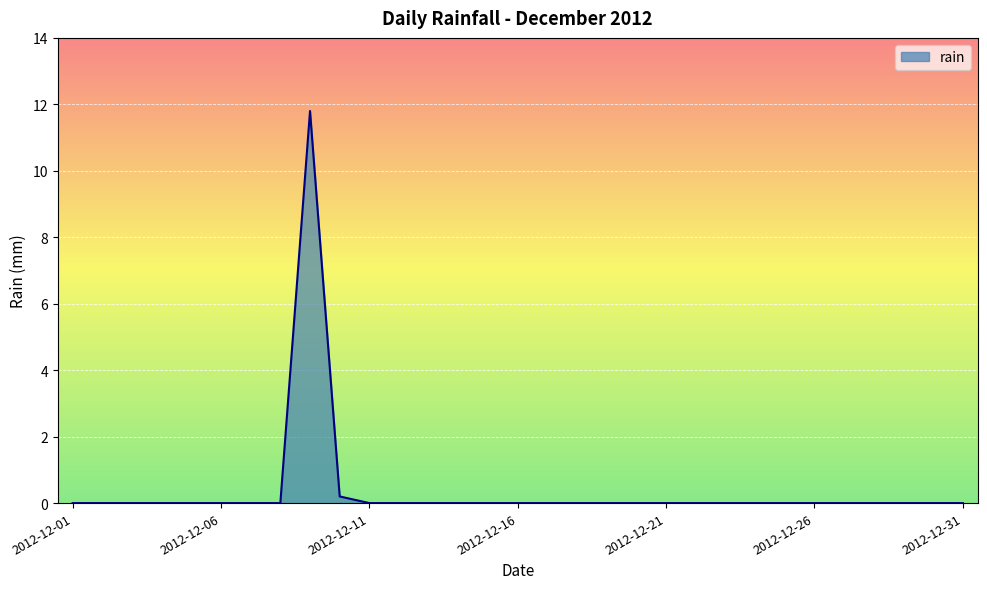

How many lines are shown in the chart?

1